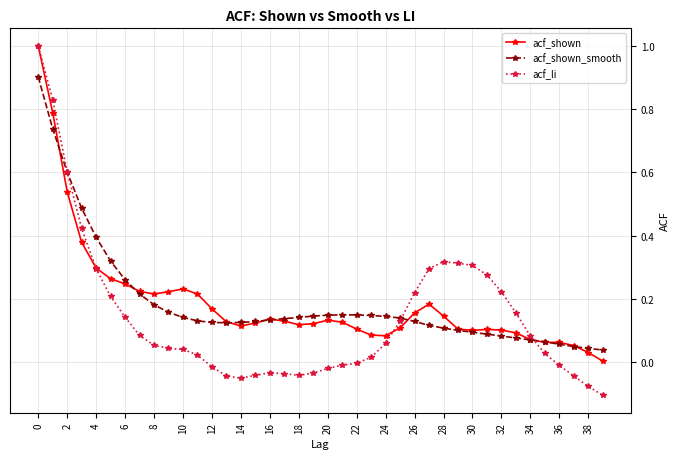

True or false: acf_shown has more than 1 interior local peaks.

True